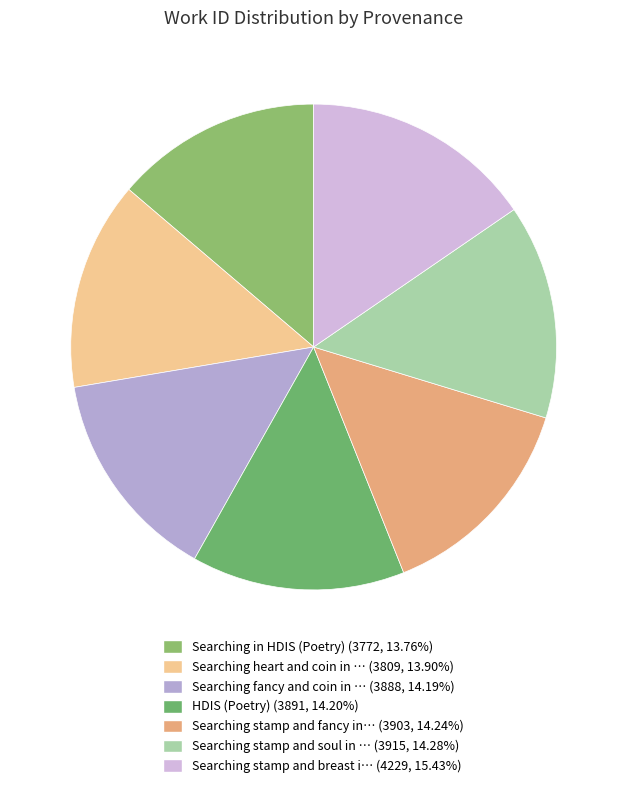

Rank the categories by value from lowest to highest.

Searching in HDIS (Poetry), Searching heart and coin in HDIS, Searching fancy and coin in HDIS, HDIS (Poetry), Searching stamp and fancy in HDIS, Searching stamp and soul in HDIS, Searching stamp and breast in HDIS